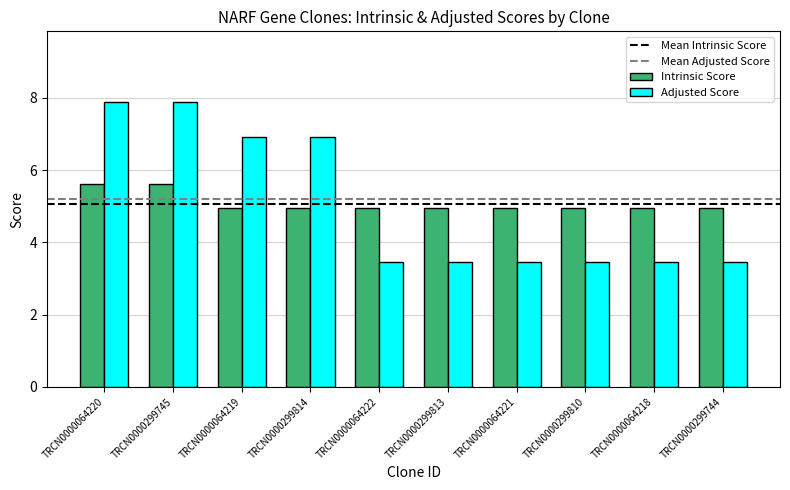

What is the maximum value for Intrinsic Score?

5.6